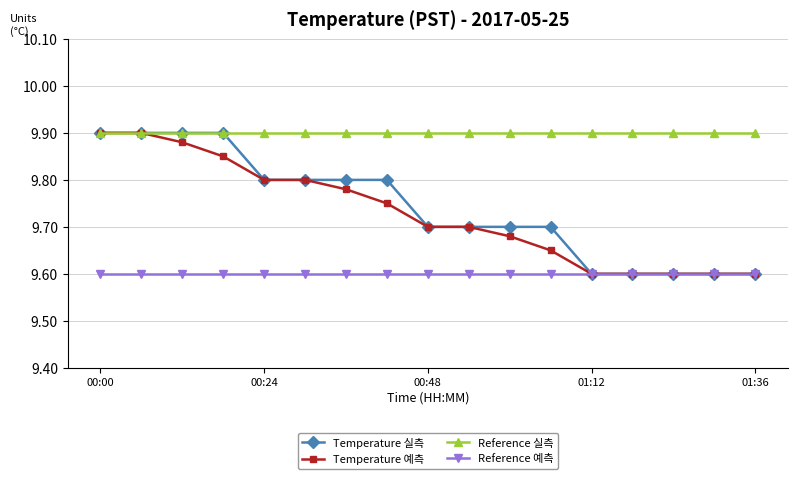

How many Temperature 실측 values are between 9 and 10?

17